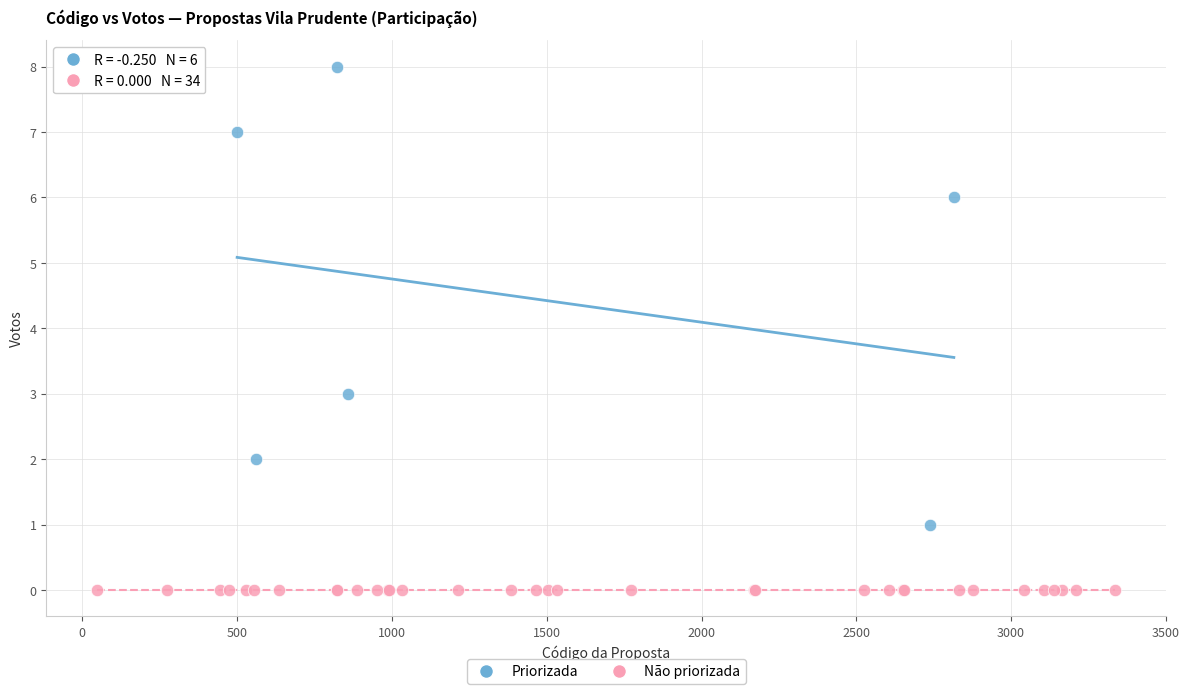

Which series contains the lowest Y value?

Não priorizada